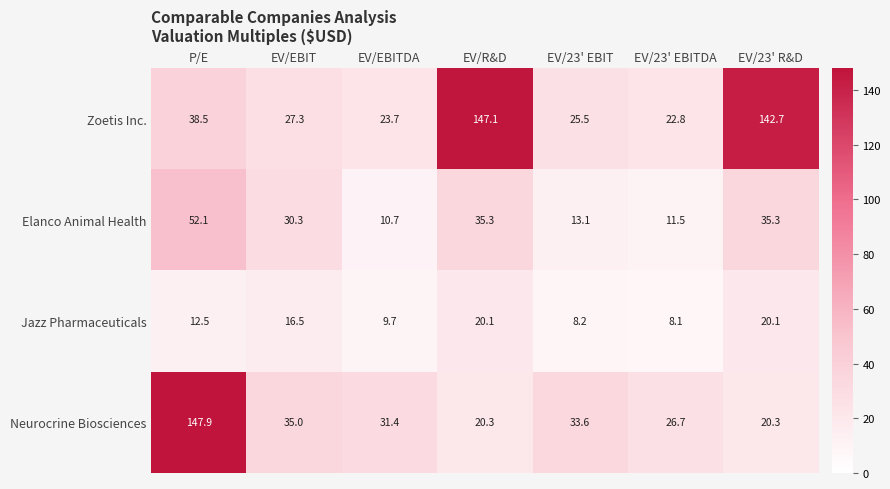

Reading left to right, extract all data points from this chart.

Zoetis Inc.: P/E=38.5	EV/EBIT=27.3	EV/EBITDA=23.7	EV/R&D=147.1	EV/23' EBIT=25.5	EV/23' EBITDA=22.8	EV/23' R&D=142.7
Elanco Animal Health: P/E=52.1	EV/EBIT=30.3	EV/EBITDA=10.7	EV/R&D=35.3	EV/23' EBIT=13.1	EV/23' EBITDA=11.5	EV/23' R&D=35.3
Jazz Pharmaceuticals: P/E=12.5	EV/EBIT=16.5	EV/EBITDA=9.7	EV/R&D=20.1	EV/23' EBIT=8.2	EV/23' EBITDA=8.1	EV/23' R&D=20.1
Neurocrine Biosciences: P/E=147.9	EV/EBIT=35.0	EV/EBITDA=31.4	EV/R&D=20.3	EV/23' EBIT=33.6	EV/23' EBITDA=26.7	EV/23' R&D=20.3